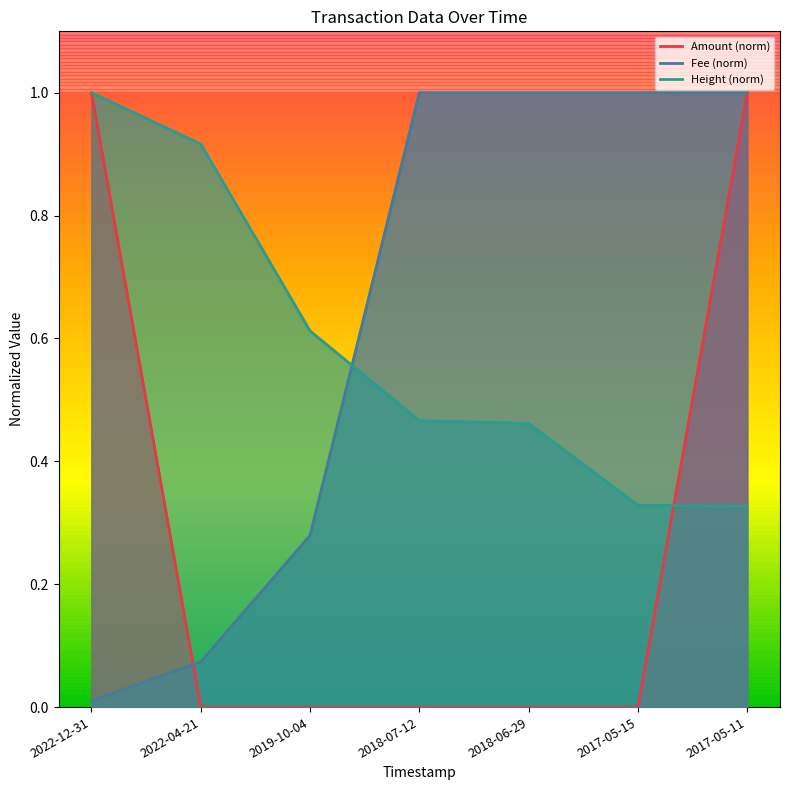

What are all the series names shown in the legend?

Amount, Fee, Height